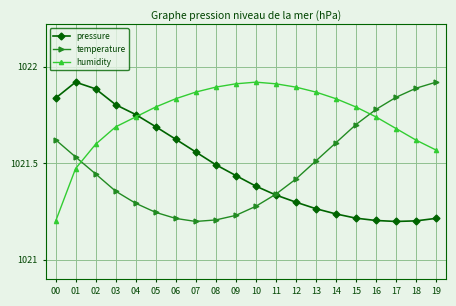

True or false: temperature has more than 1 interior local peaks.

False